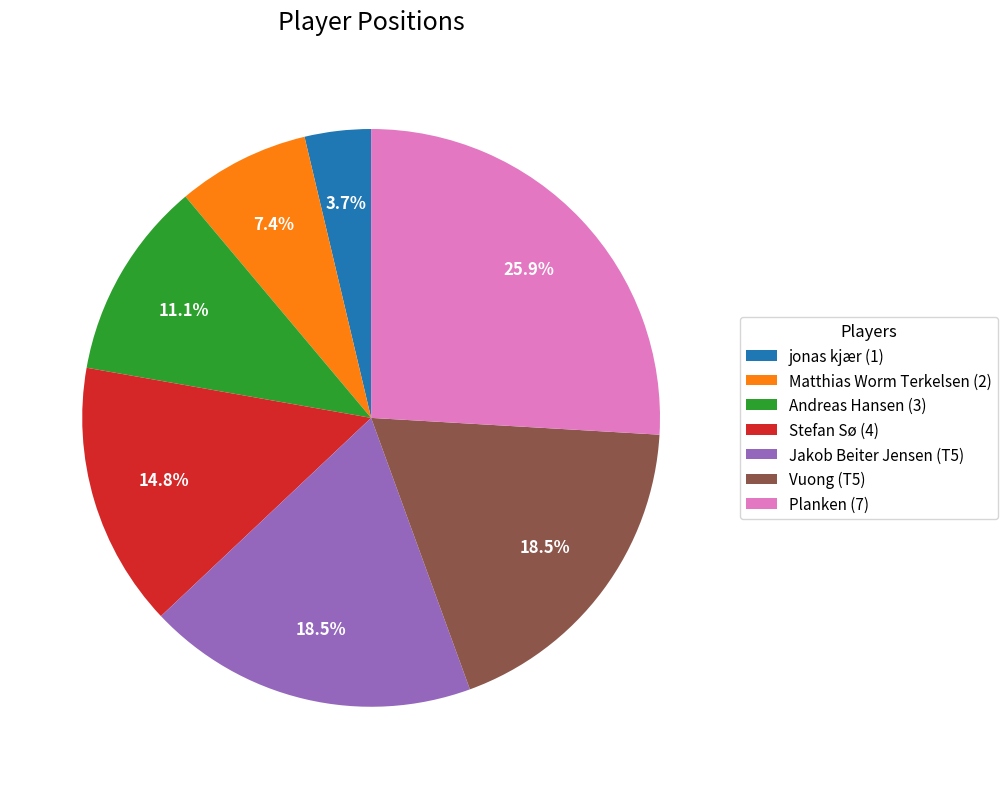

Which slice is the smallest?

jonas kjær (1)